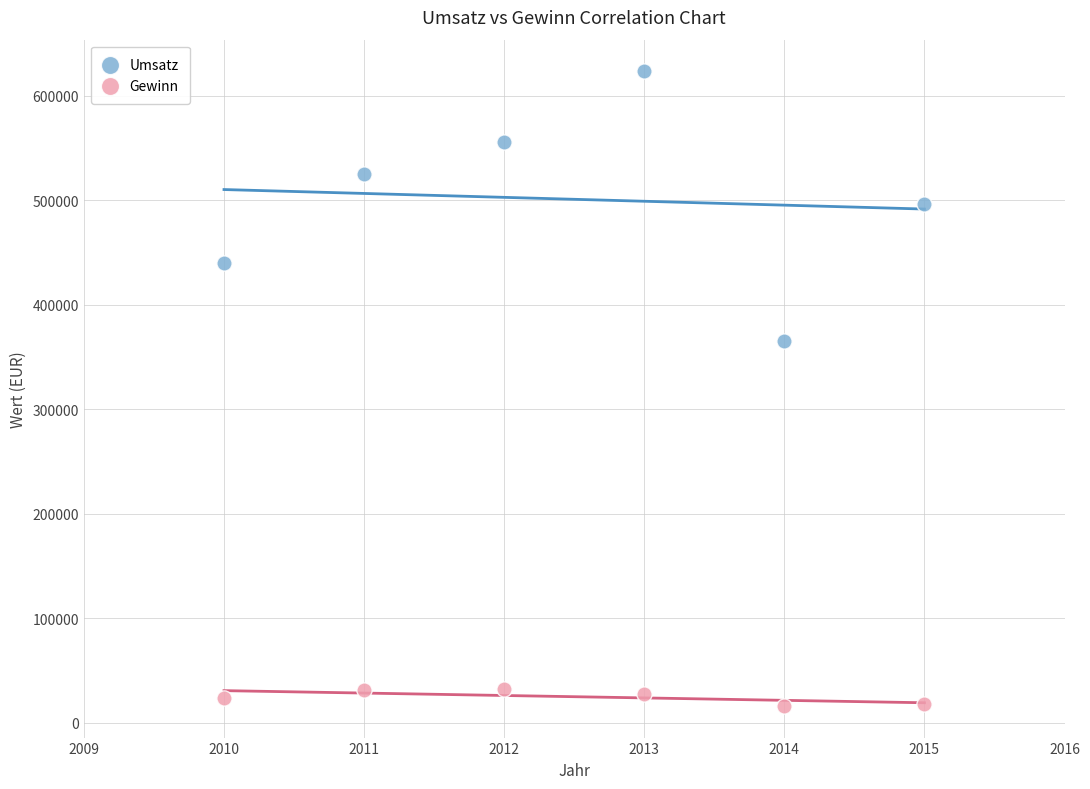

Which series contains the highest Y value?

Umsatz